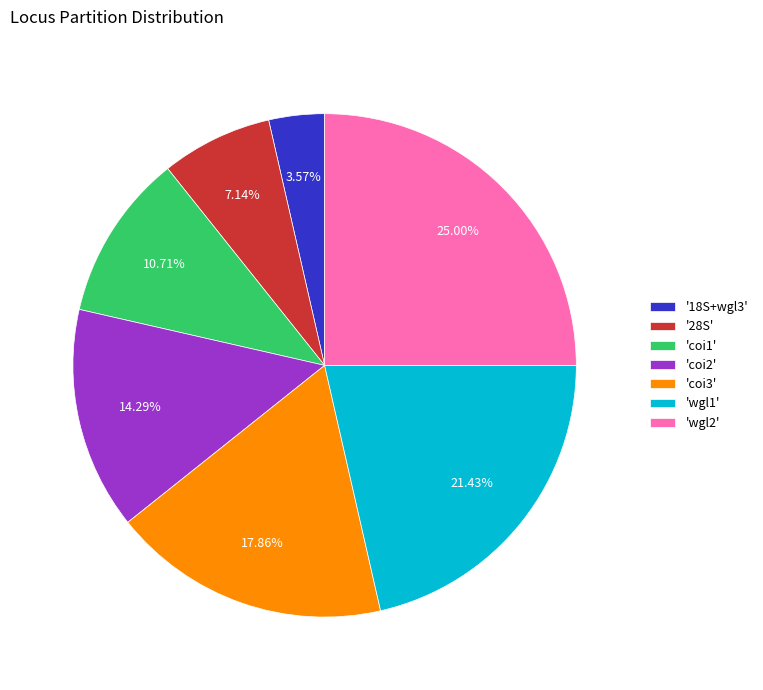

Is there any slice that represents more than half of the pie?

No